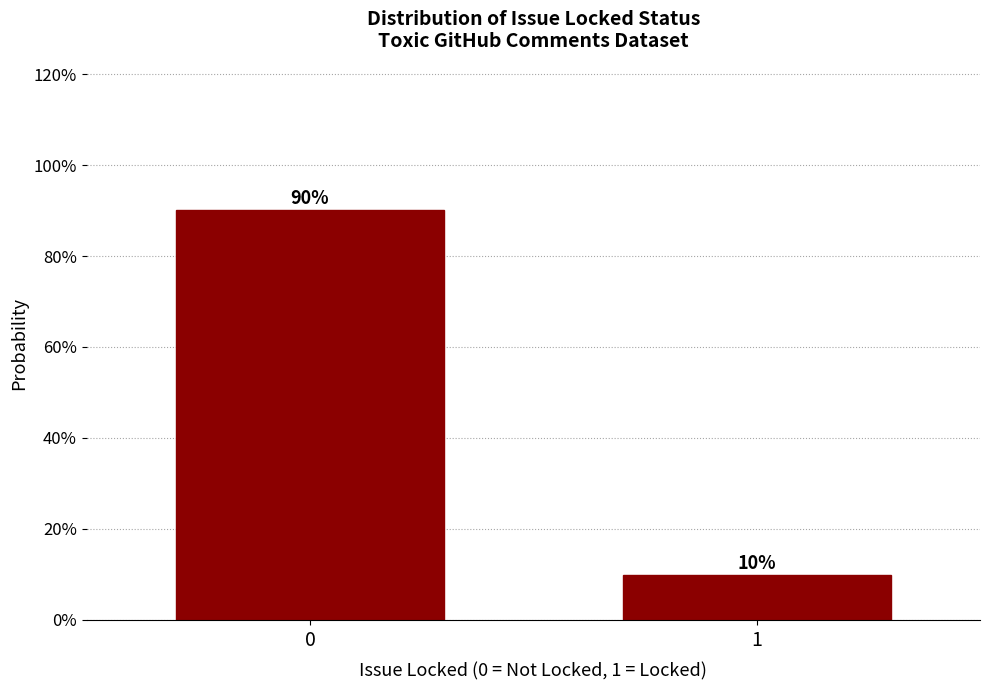

Are the bars horizontal?

No